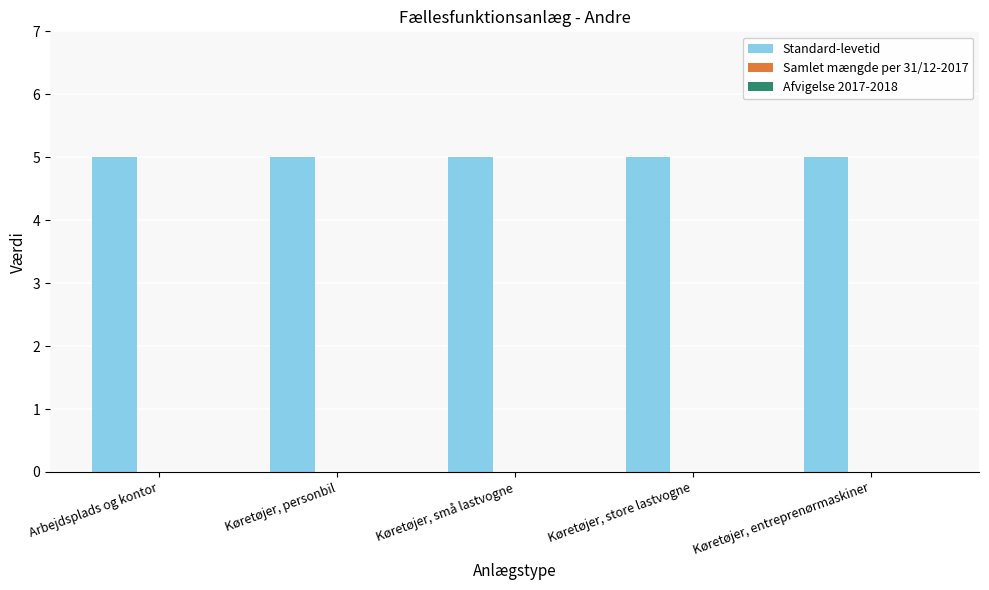

At Køretøjer, store lastvogne, list the series in order from largest to smallest.

Standard-levetid, Samlet mængde per 31/12-2017, Afvigelse 2017-2018